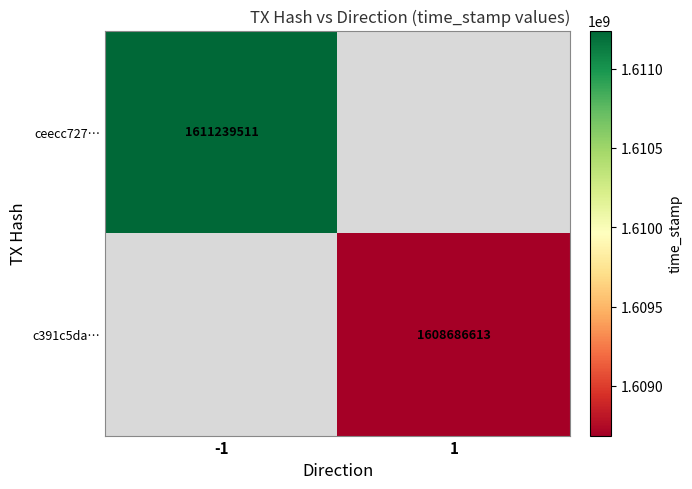

The c391c5da… series shows 886626554 at 1. True or false?

False